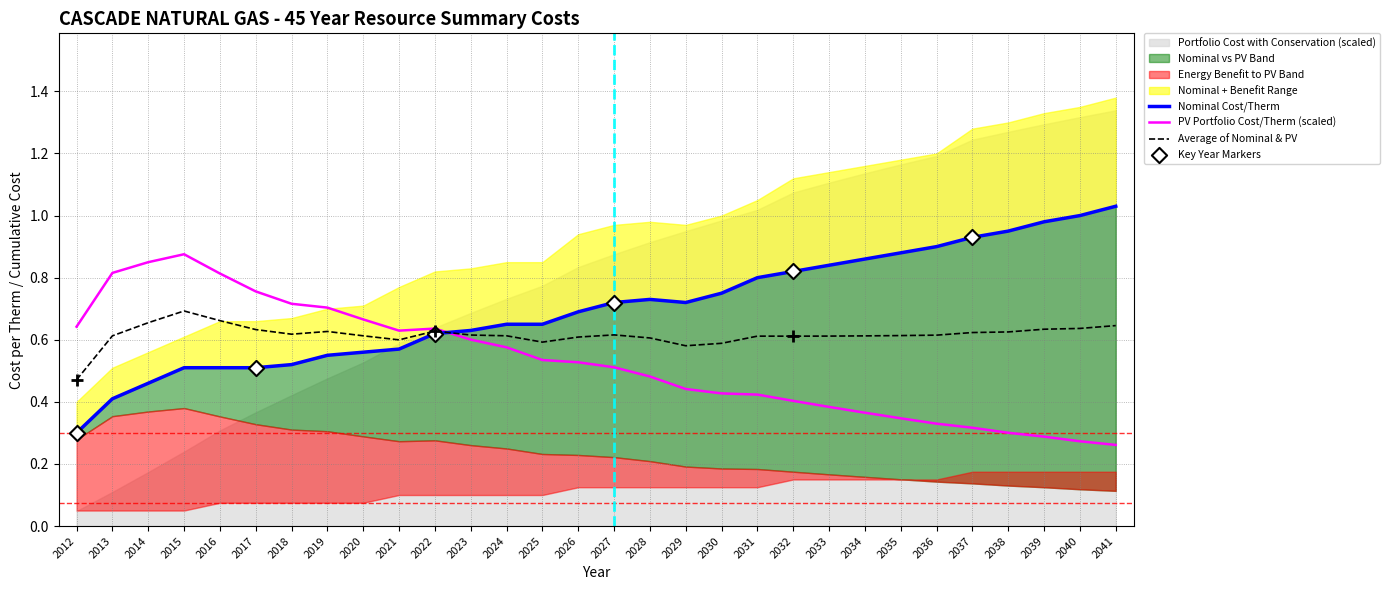

Which series has the largest total across all categories?

Nominal Cost/Therm